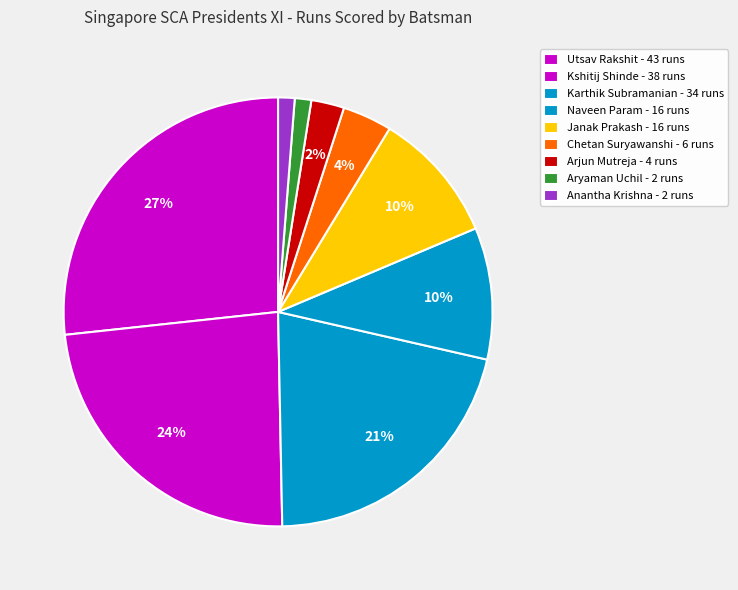

Does any single category account for the majority?

No